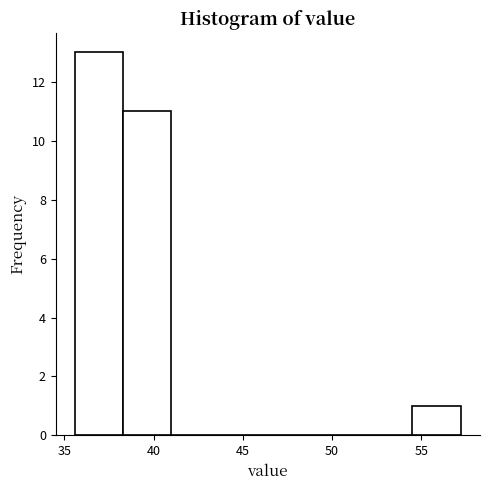

Over which range of the x-axis is the bar tallest?

35.6 to 38.3